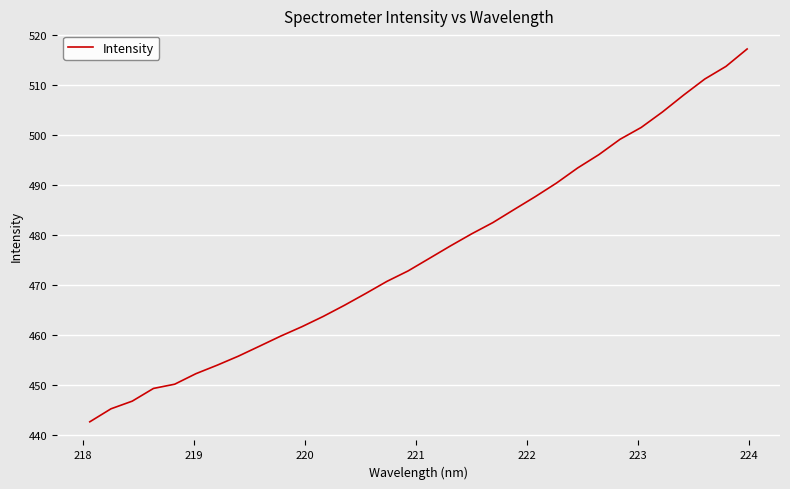

What is the smallest value displayed?

442.7